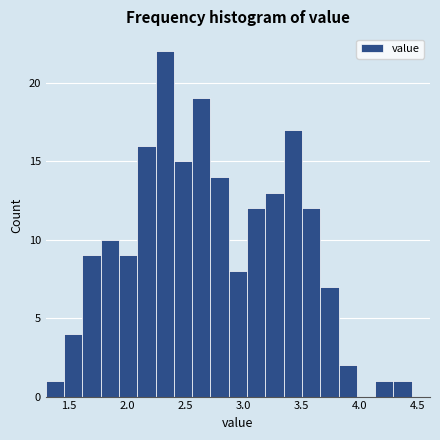

Read against the x-axis, roughly where is the centre of the tallest bar?

2.30